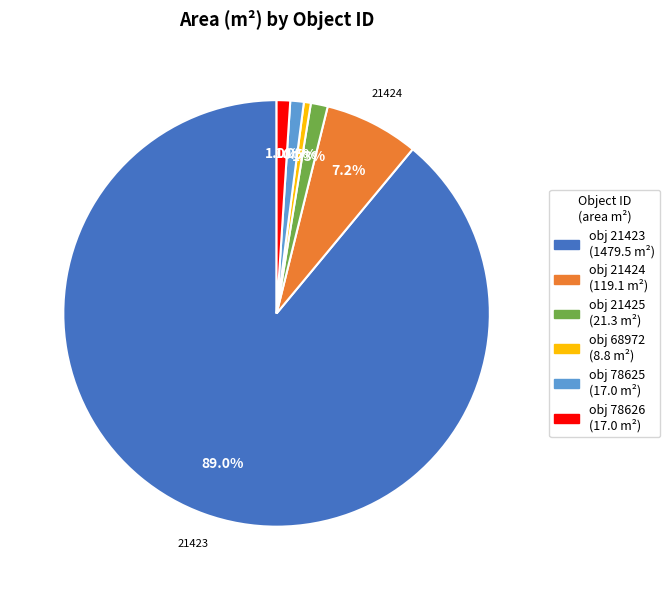

Does any single category account for the majority?

Yes